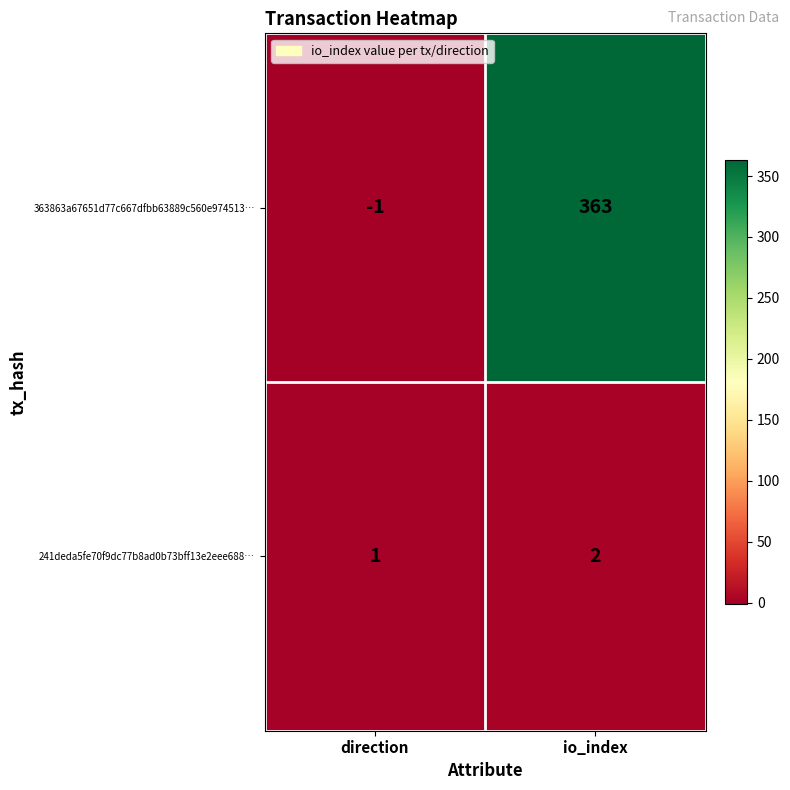

What is the sum of the 241deda5fe70f9dc77b8ad0b73bff13e2eee688… values at direction and io_index?

3